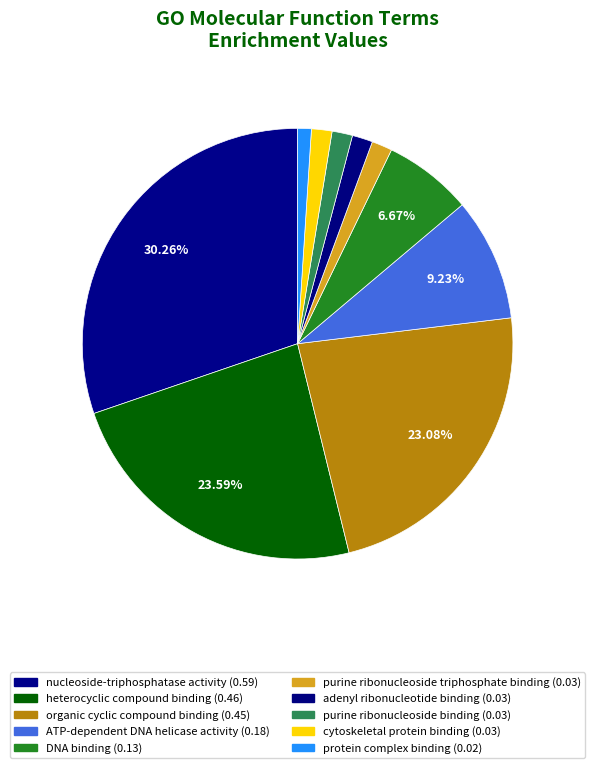

Between DNA binding and protein complex binding, which is larger?

DNA binding